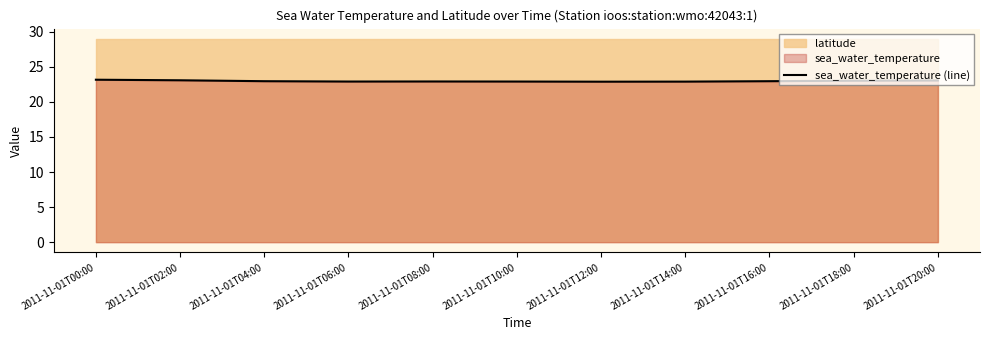

Is it true that the value at 2011-11-01T16:00 is 13.8?

False